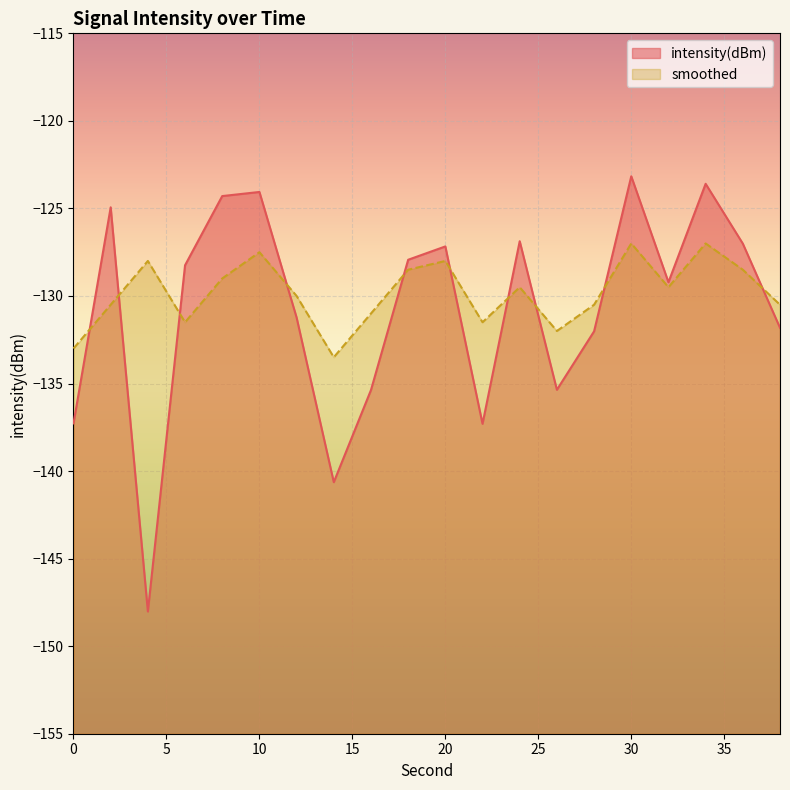

Rank the series by their maximum value, from highest to lowest.

intensity(dBm), smoothed